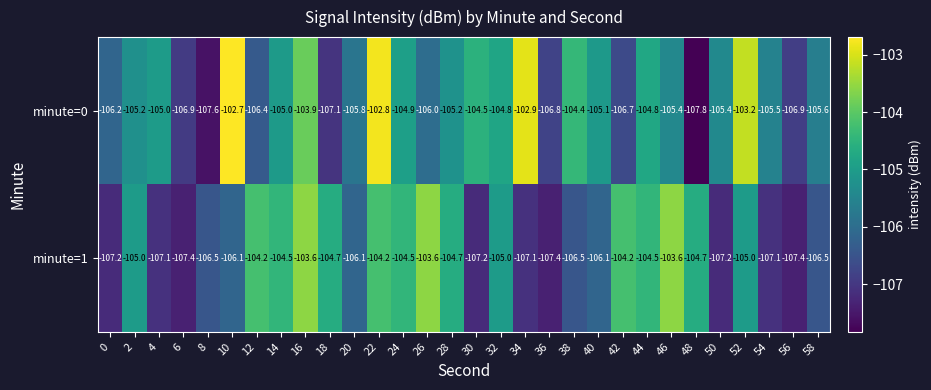

How many categories are shown in the chart?

30